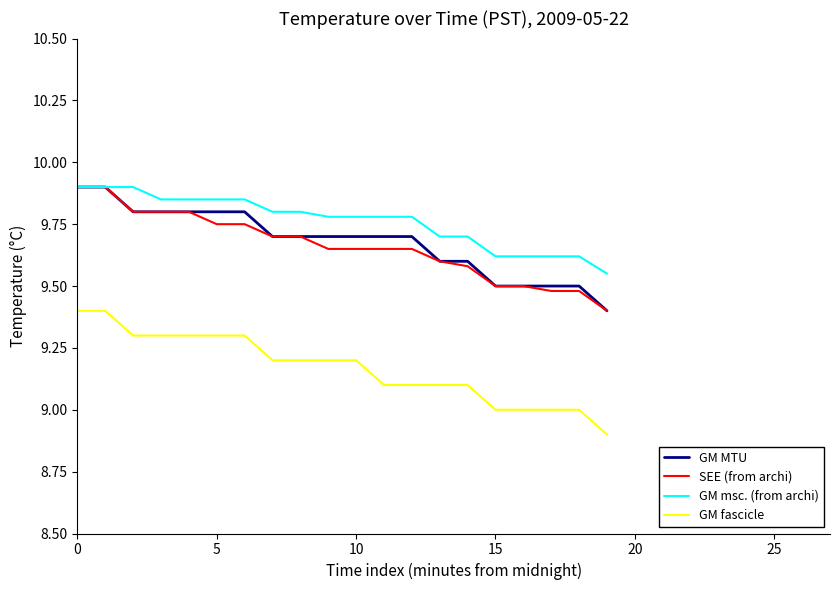

How many lines are shown in the chart?

4